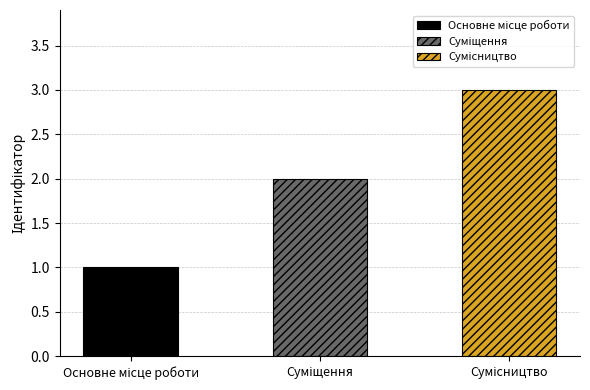

What position from the left is Суміщення?

2